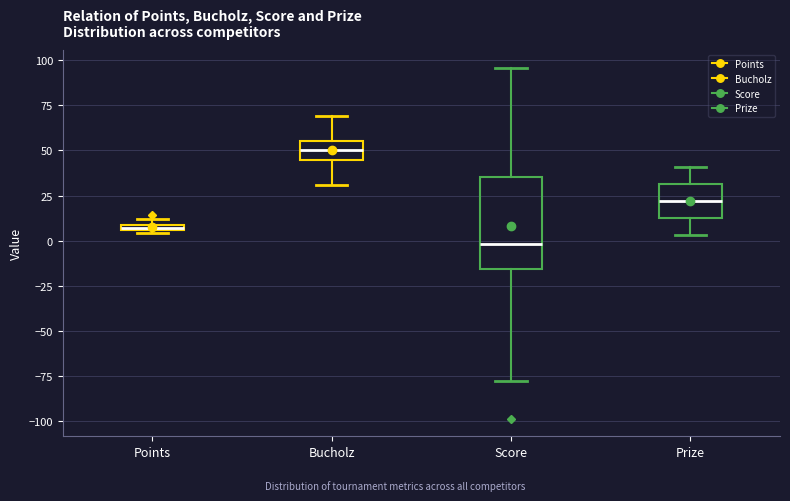

Which box is the tallest, from its lower edge to its upper edge?

Score